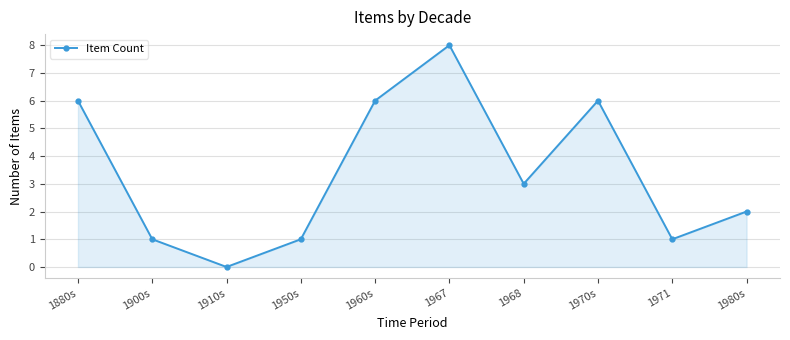

Approximately how many times larger is the value at 1950s compared to 1880s?

0.2